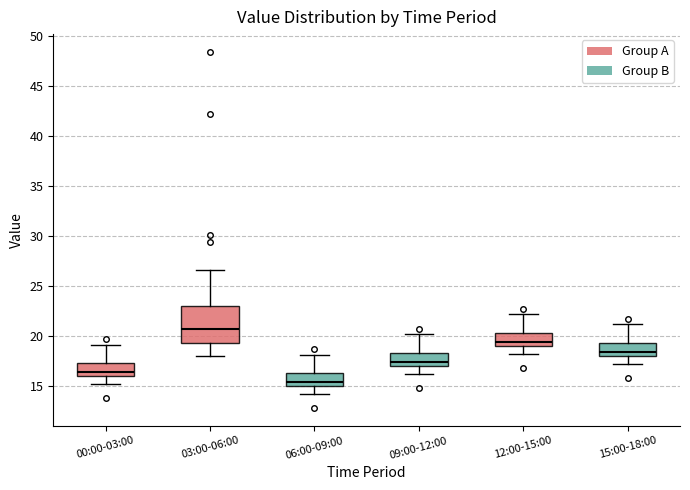

Where does the upper whisker of the box for 06:00-09:00 end on the y-axis? The values are not printed on the chart, so give them approximately, as read against the axis.

18.0